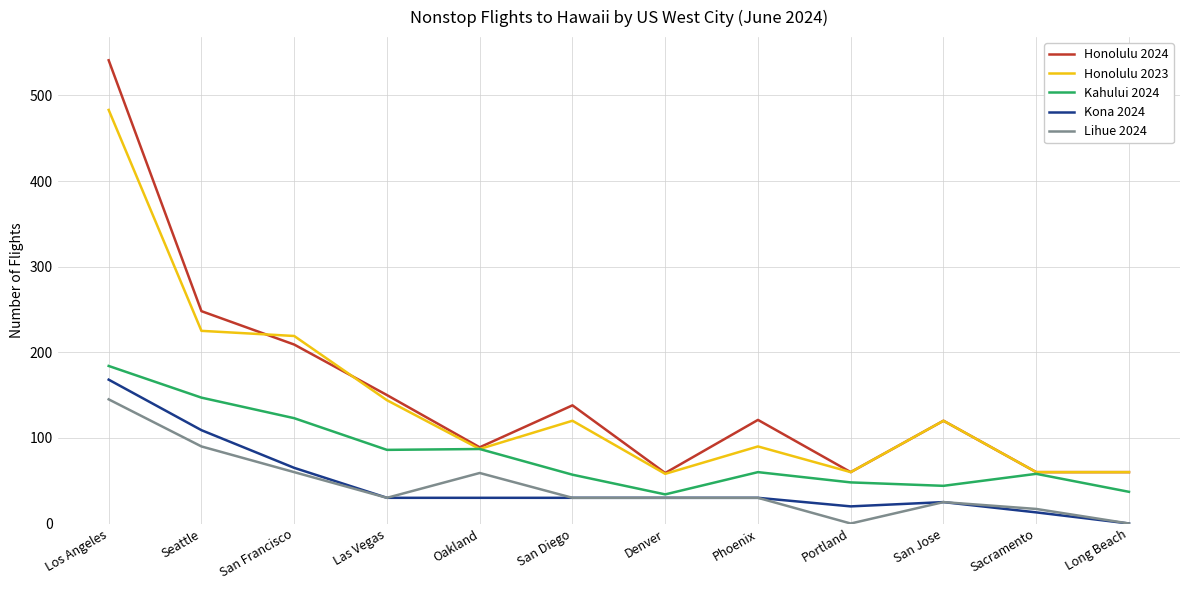

True or false: Honolulu 2023 and Kona 2024 intersect in this chart.

False